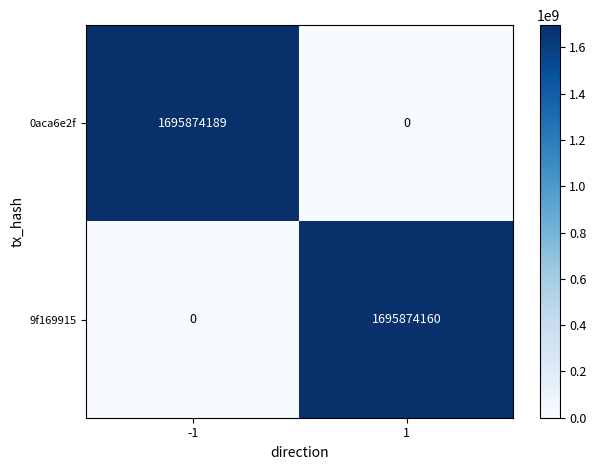

Which series has the largest total across all categories?

0aca6e2f